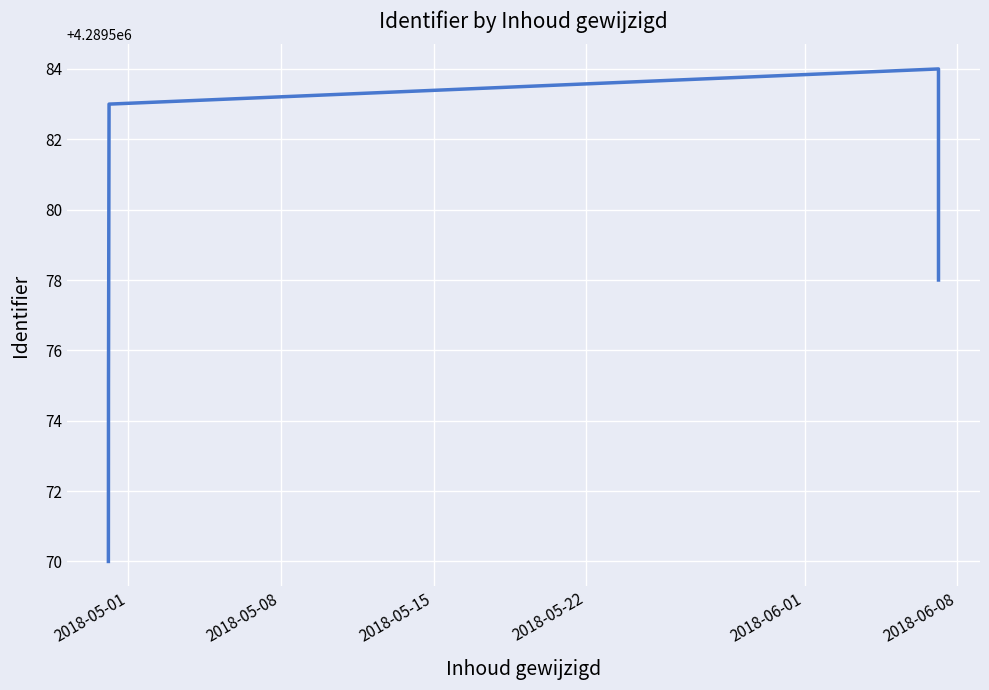

Count the number of data series in this chart.

1